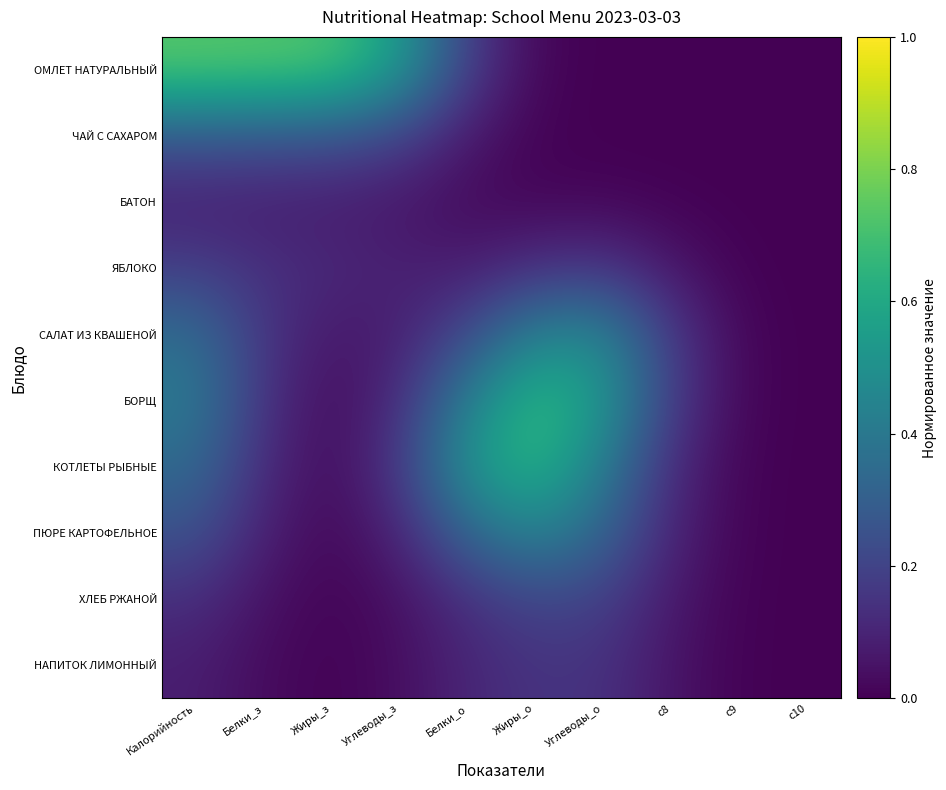

Between Жиры_з and c10, which is larger?

Жиры_з